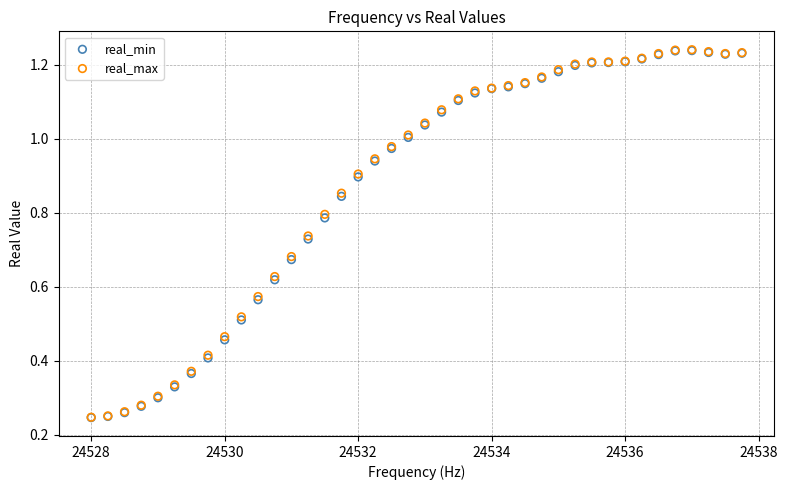

Which series has the widest spread of Y values?

real_max